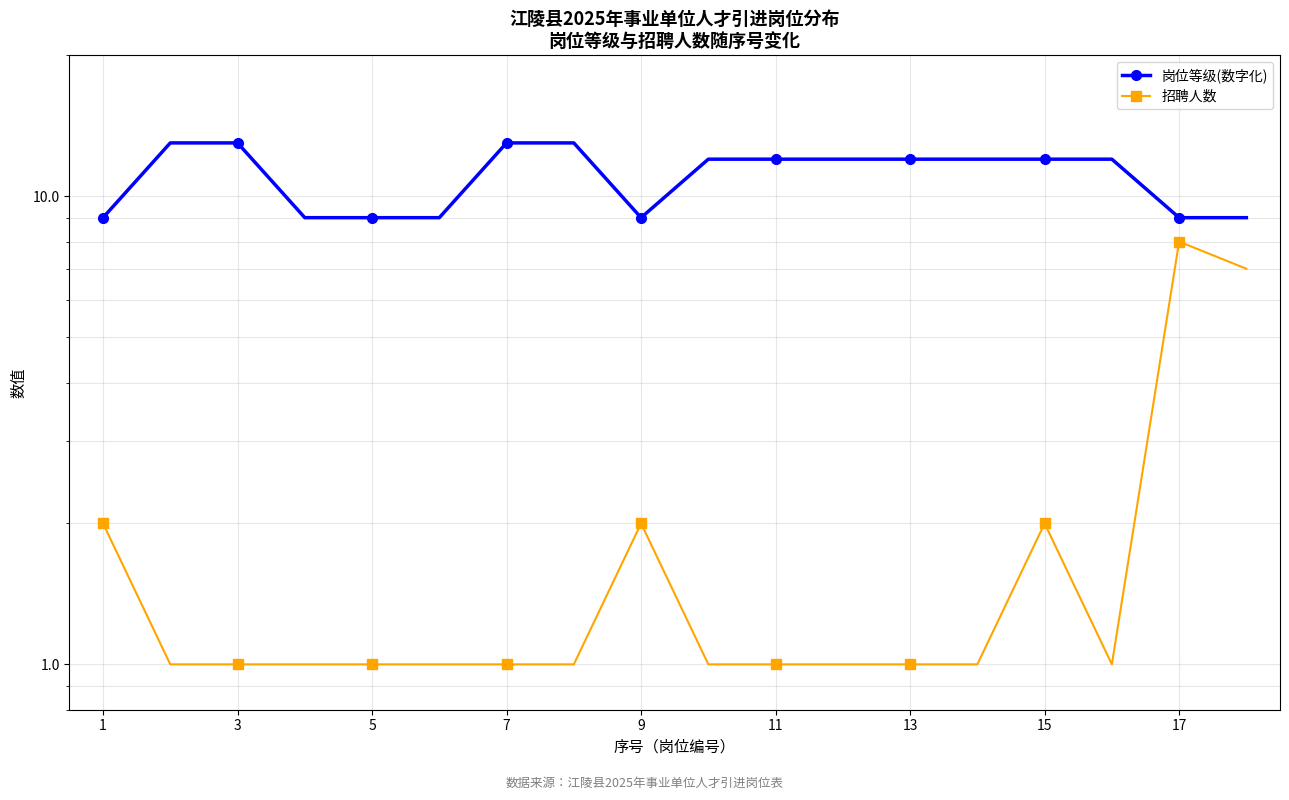

What is the difference between the highest and lowest values at 17?

7